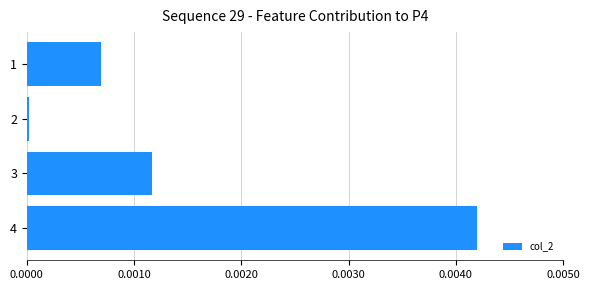

True or false: the data shows 0.0 at 3.

True